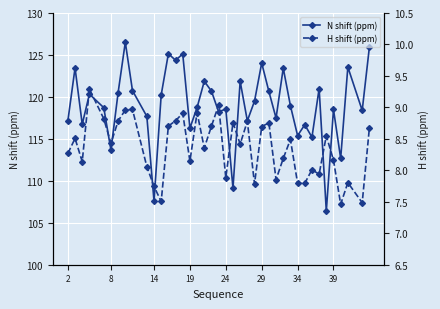

True or false: H shift (ppm) has more than 1 points higher than both neighbors.

True